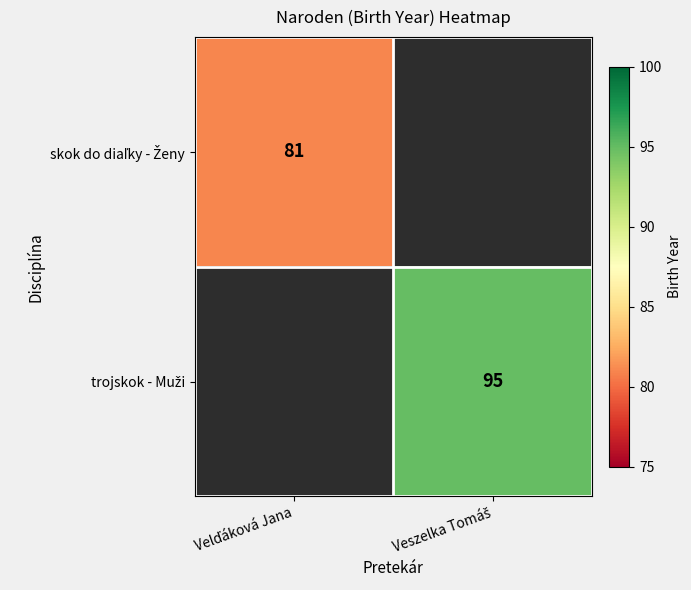

What is the maximum value for skok do diaľky - Ženy?

81.0